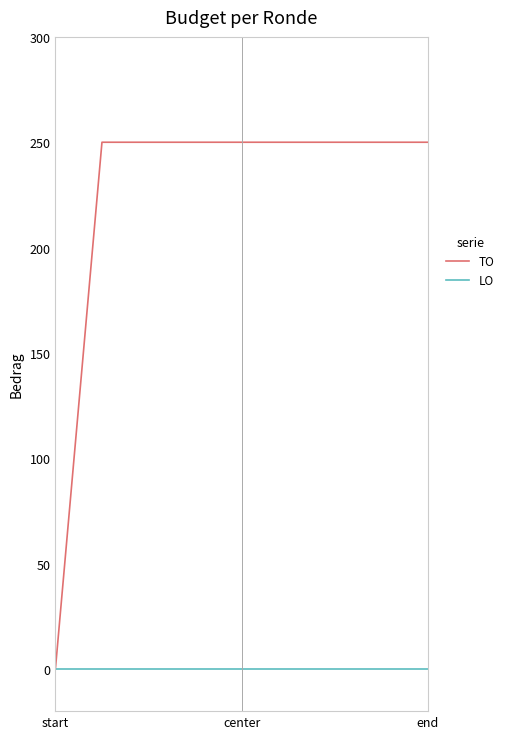

Rank the series by their average value, from lowest to highest.

LO, TO